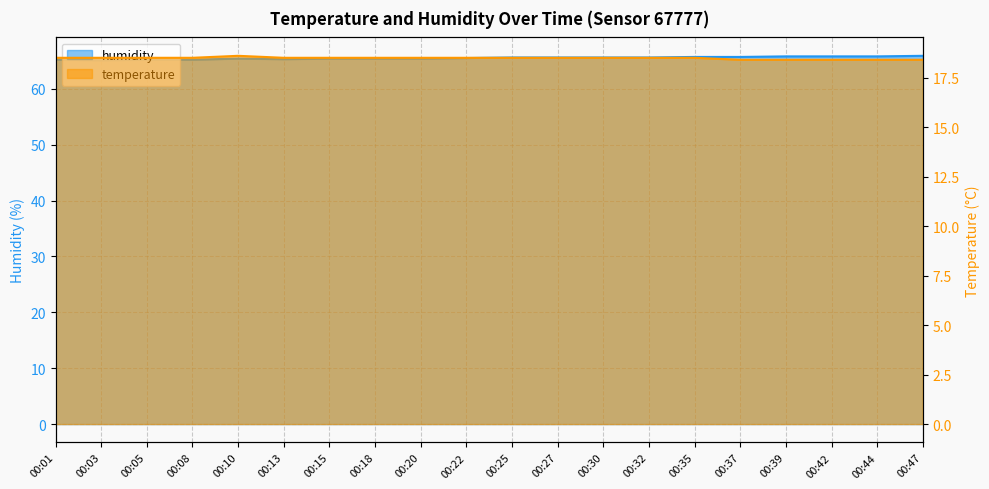

What is the value of the humidity point at the 2nd from the left?

65.1